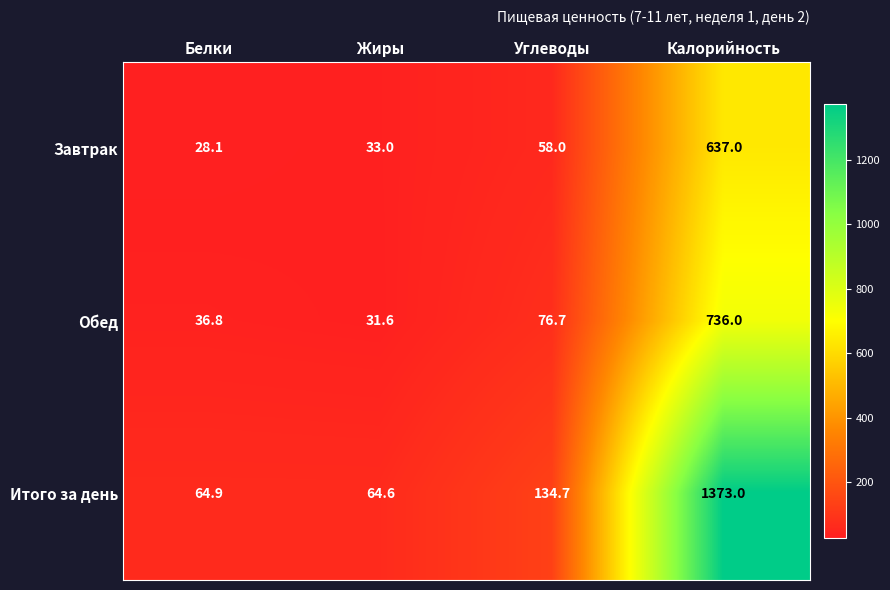

True or false: Обед has a value of 1049.7 at Калорийность.

False